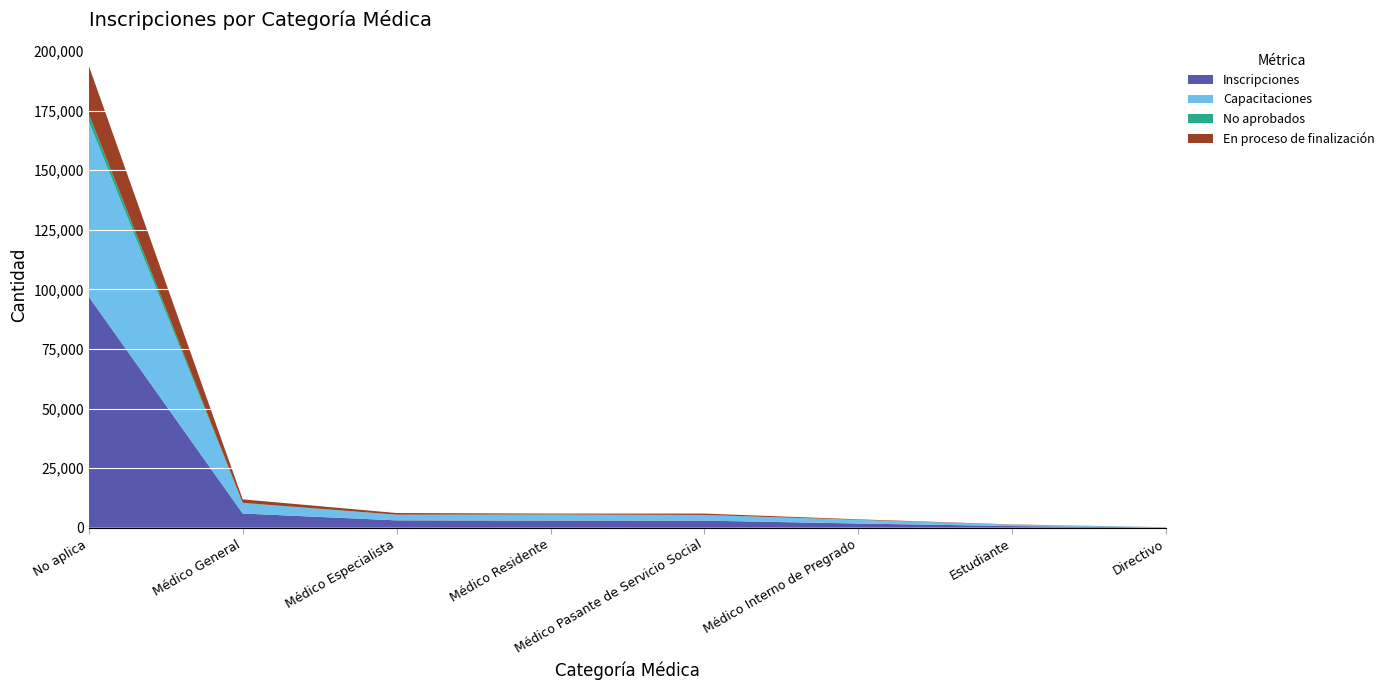

Reading right to left, list all the values displayed in this chart.

Inscripciones: 100	691	1758	2963	2969	3081	5949	96906
Capacitaciones: 61	567	1510	2335	2535	2332	4317	73489
No aprobados: 3	16	28	53	48	54	176	3202
En proceso de finalización: 36	108	220	575	386	695	1456	20215